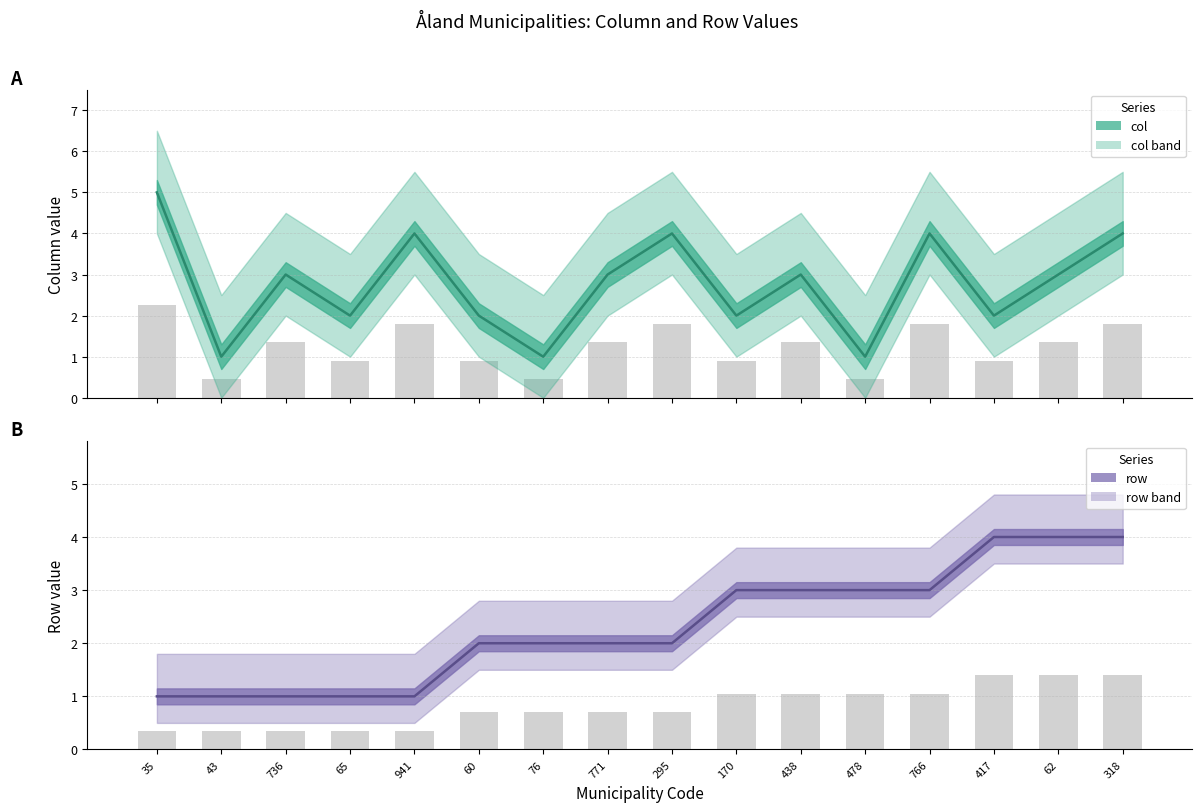

Where is row nearest to the value 2?

60